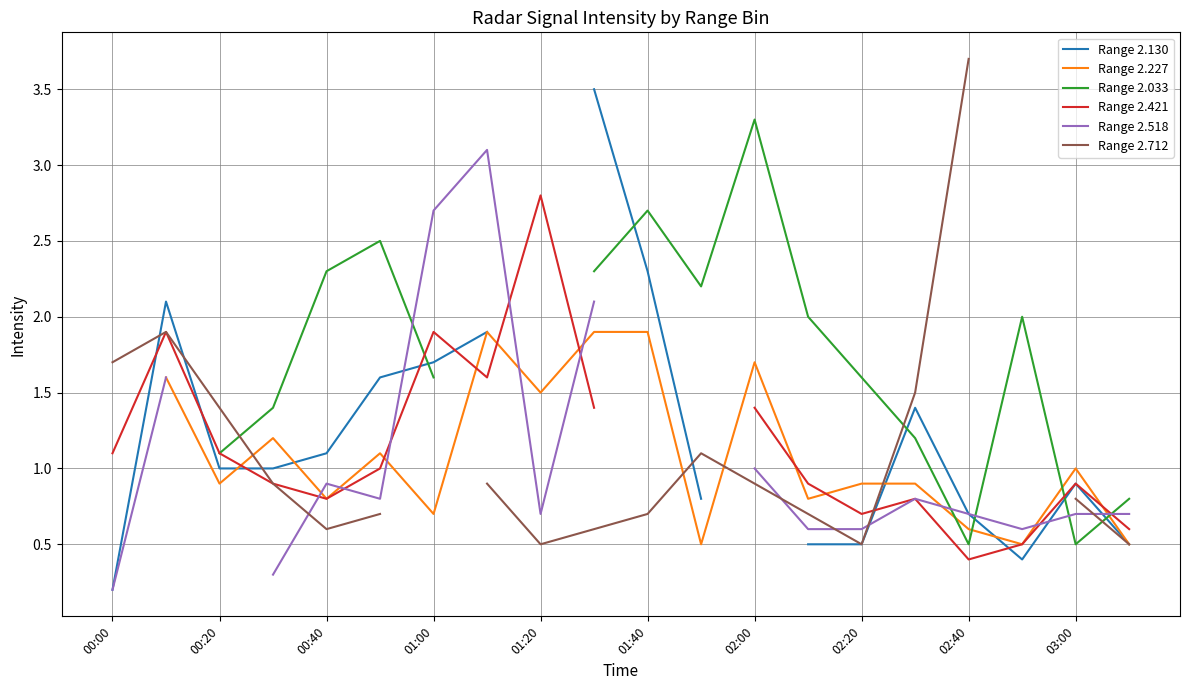

What is the value of the Range 2.130 point at the 19th from the left?

0.9